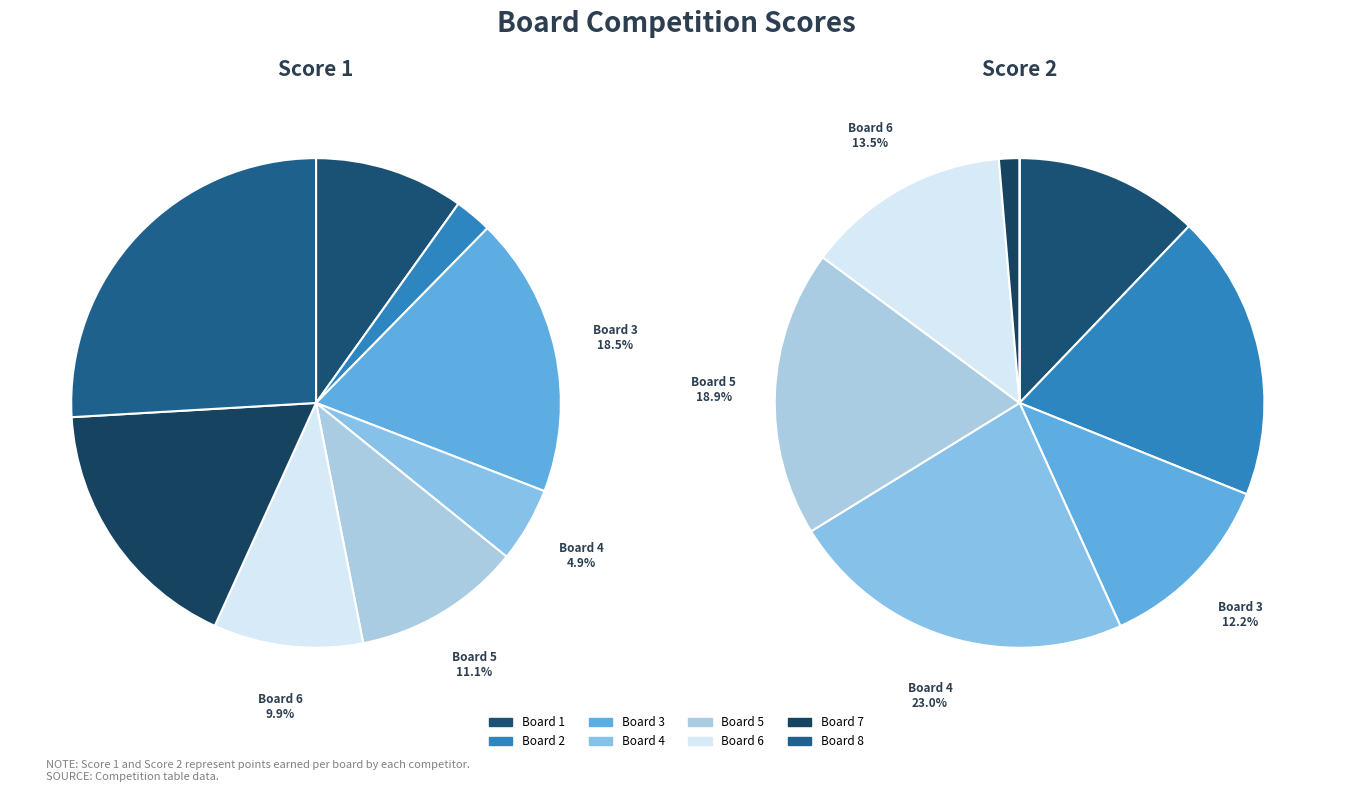

Is the sum of Board 6 and Board 2 greater than half?

No